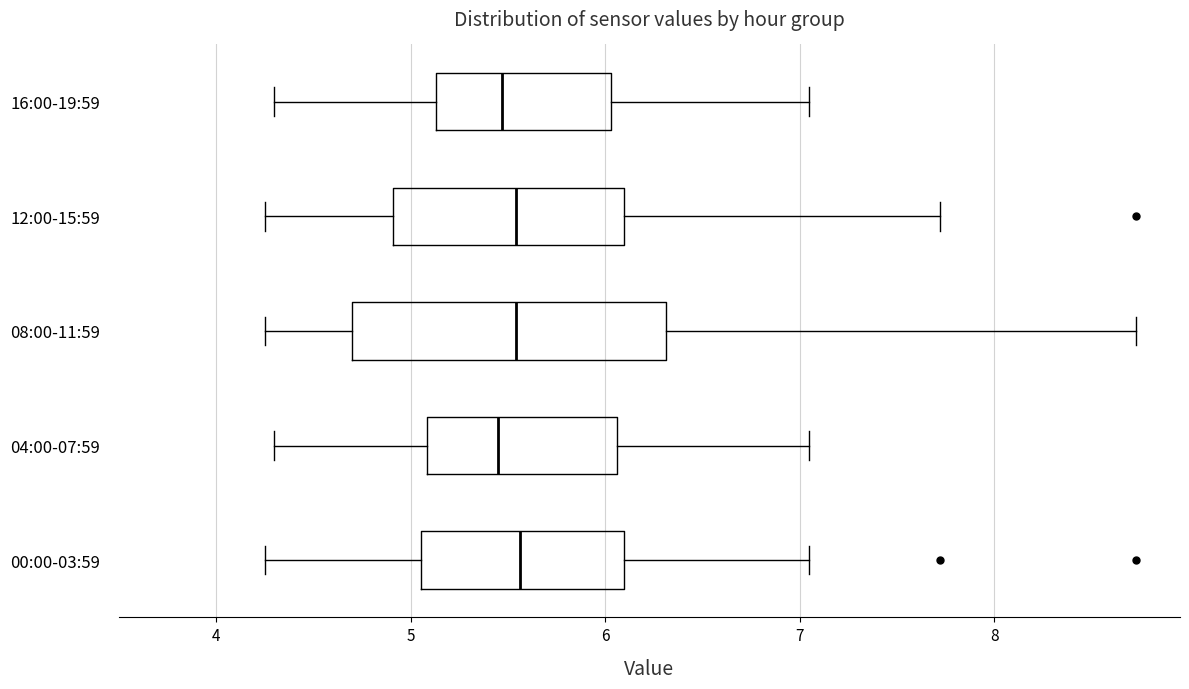

Reading bottom to top, read every box against the x-axis: the position of its median line, the range the box covers, and the ends of its whiskers. The values are not printed on the chart, so give them approximately, as read against the axis.

00:00-03:59: median 5.6, box 5.1 to 6.1, whiskers 4.3 to 7.1
04:00-07:59: median 5.5, box 5.1 to 6.1, whiskers 4.3 to 7.1
08:00-11:59: median 5.5, box 4.7 to 6.3, whiskers 4.3 to 8.7
12:00-15:59: median 5.5, box 4.9 to 6.1, whiskers 4.3 to 7.7
16:00-19:59: median 5.5, box 5.1 to 6.0, whiskers 4.3 to 7.1